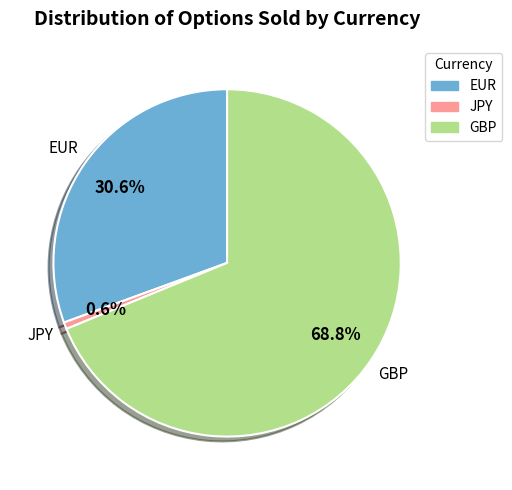

Combined, do EUR and JPY account for over 50%?

No